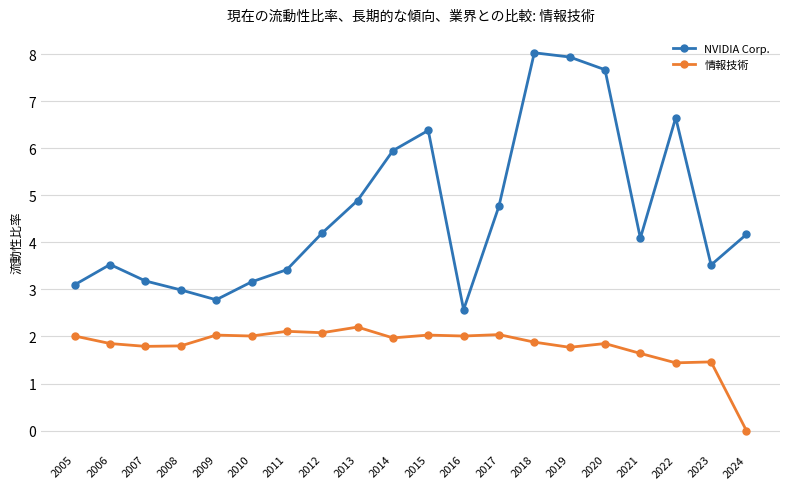

True or false: NVIDIA Corp. and 情報技術 intersect in this chart.

False